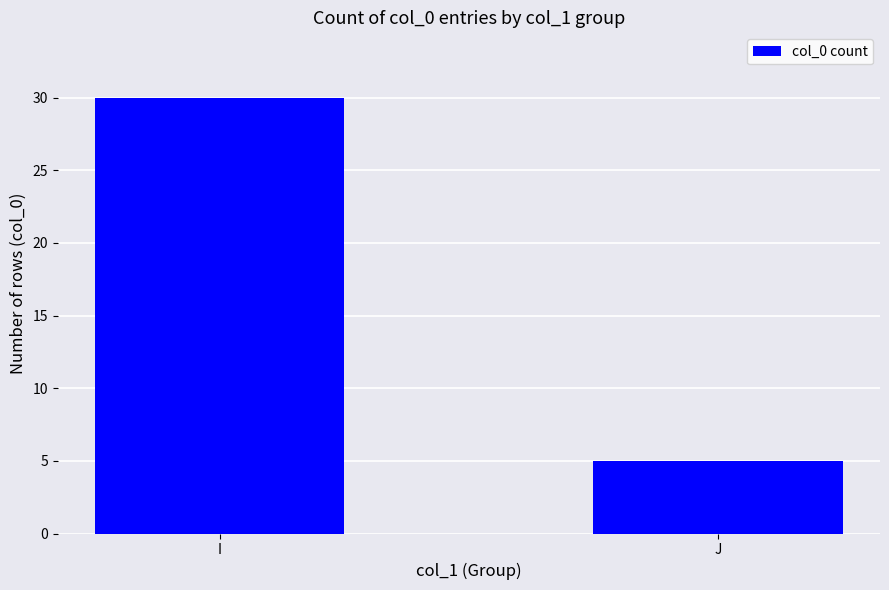

What is the change in value from I to J?

-25